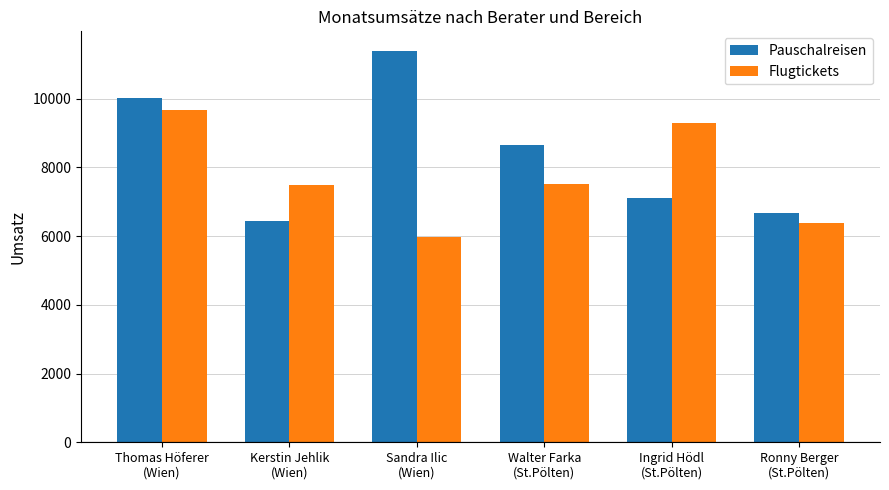

Rank the series by their maximum value, from highest to lowest.

Pauschalreisen, Flugtickets